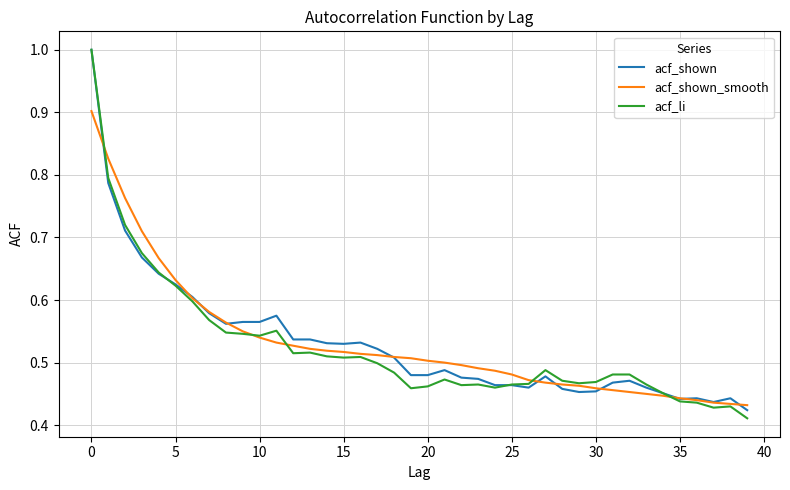

What is the greatest value displayed?

1.0